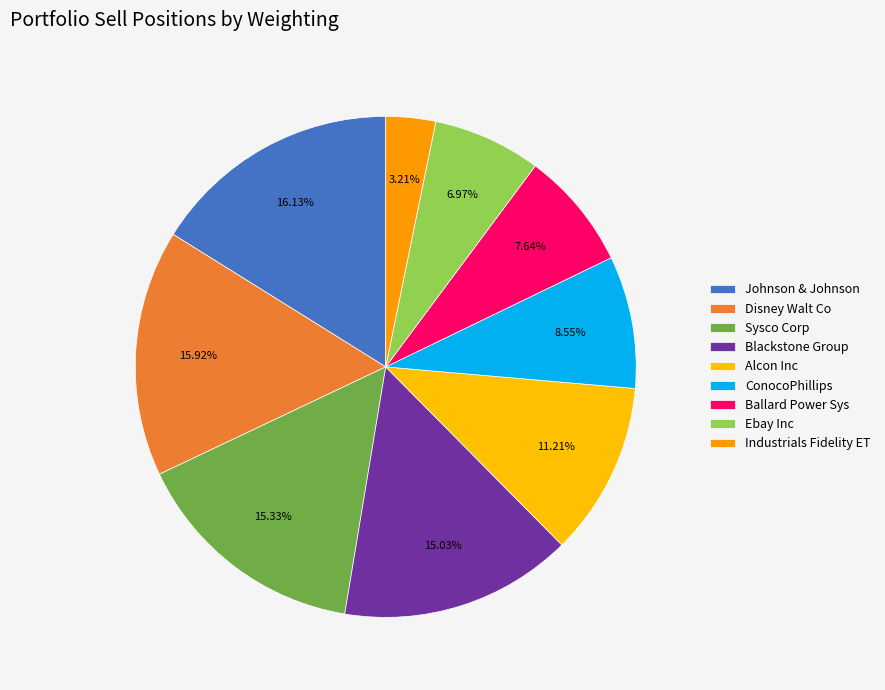

What percentage is the ConocoPhillips slice, to the nearest percent?

9%